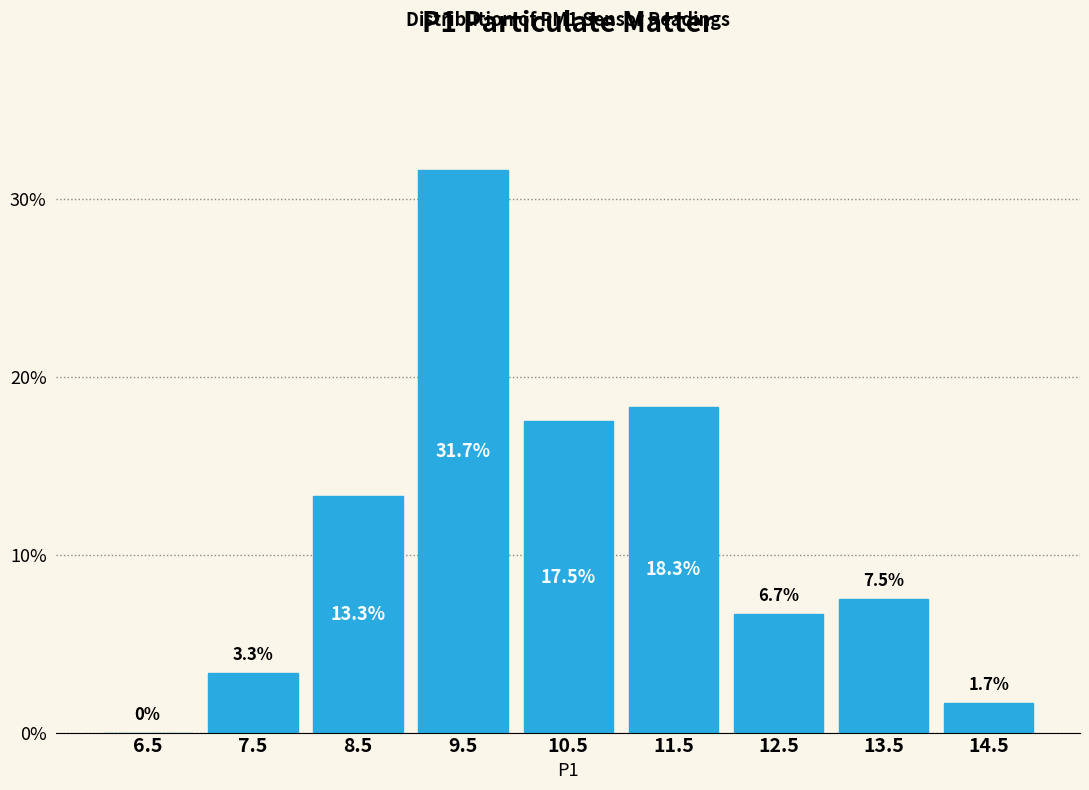

What is the height of the bar covering 10 to 11 on the x-axis?

17.5